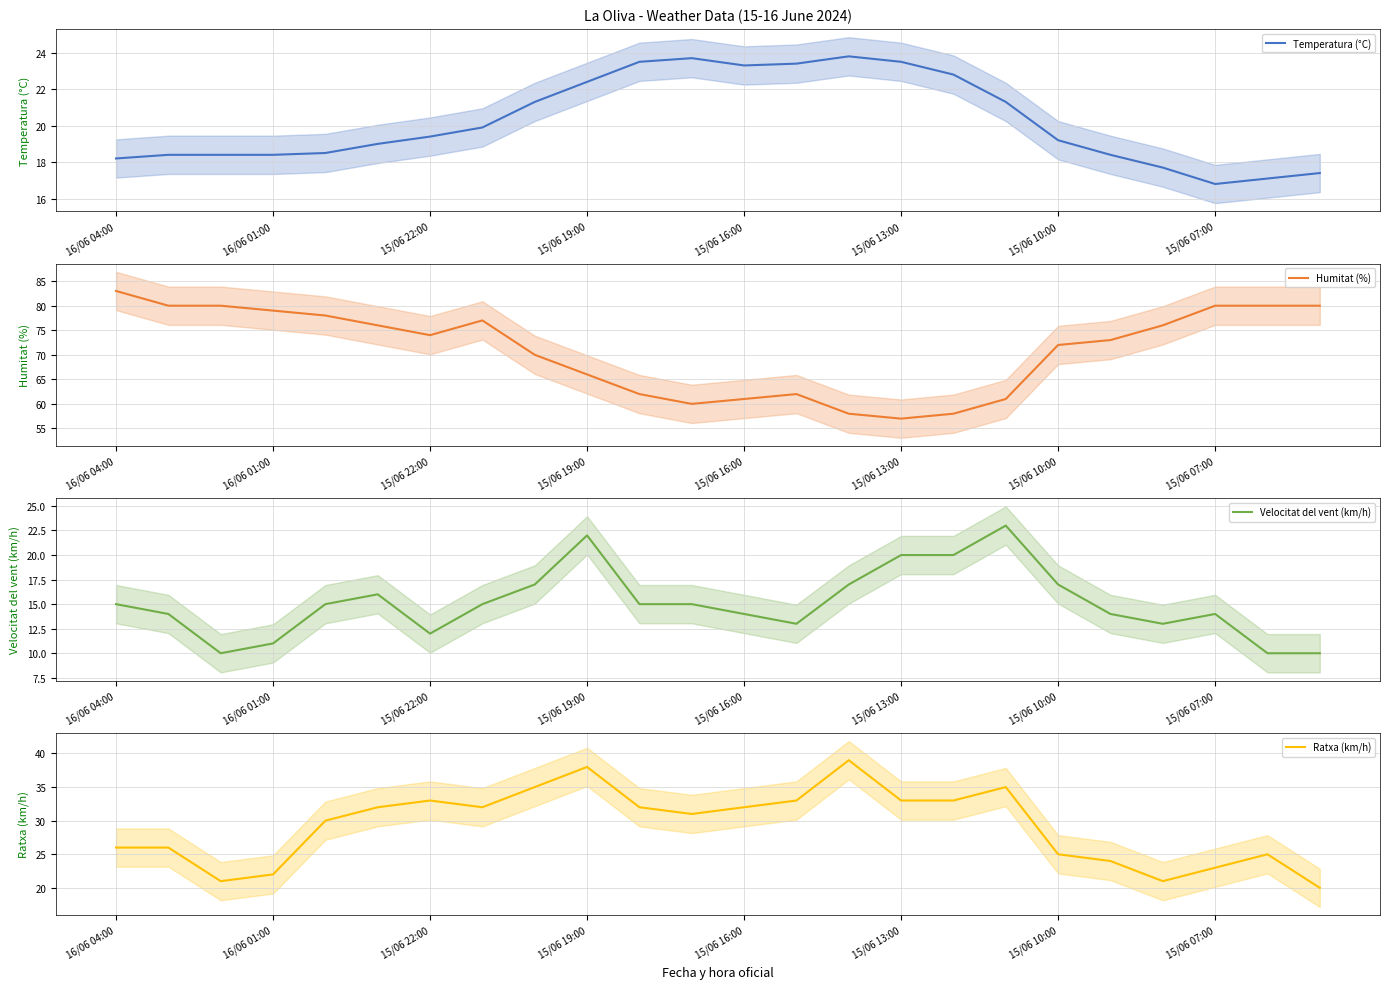

Which series has the widest spread of values?

Humitat (%)